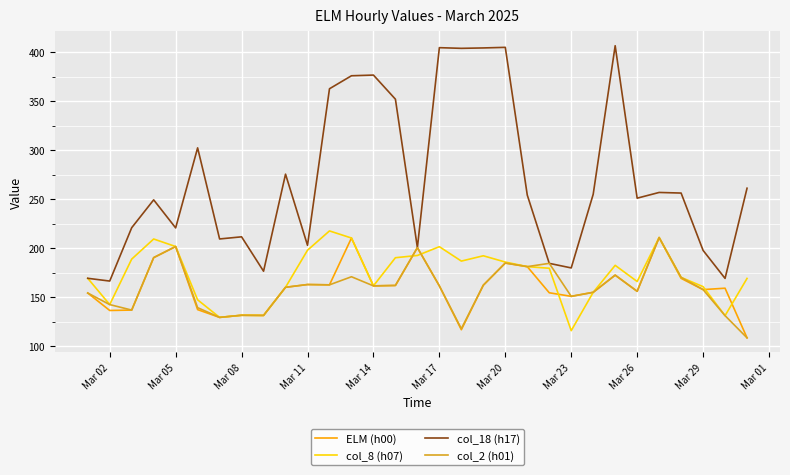

Which series has the largest total across all categories?

col_18 (h17)